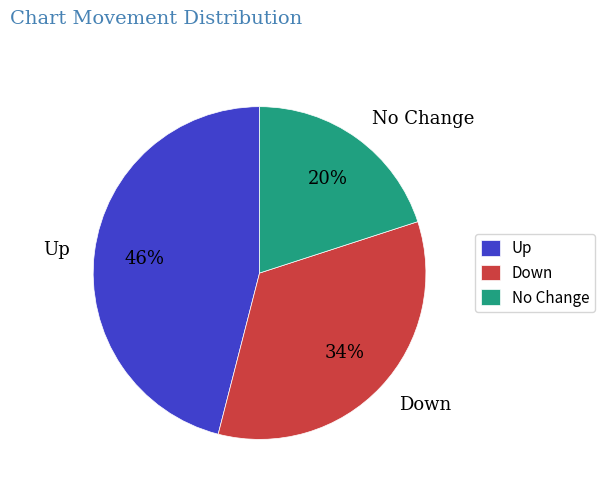

Rank the categories by value from highest to lowest.

Up, Down, No Change